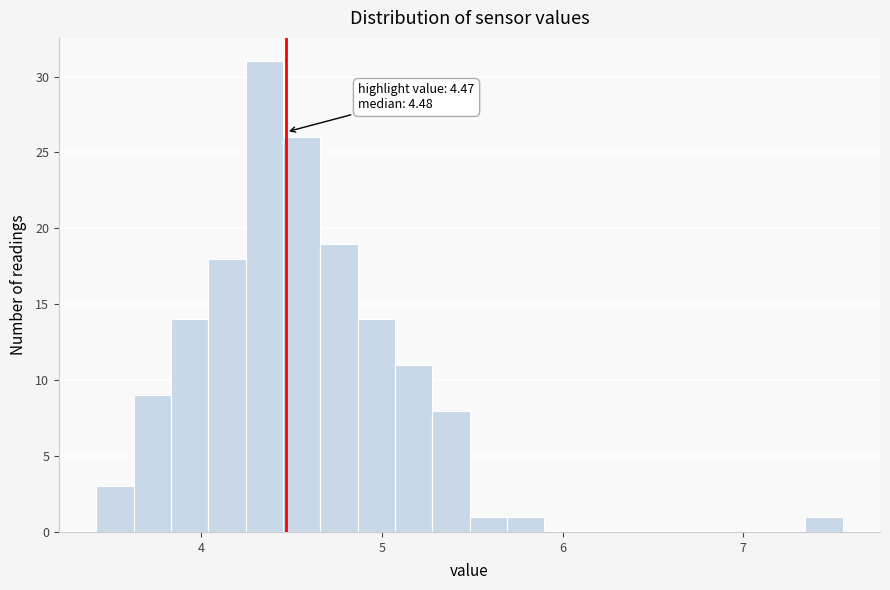

Around what value on the x-axis is the tallest bar? Give the approximate position of its centre, as read against the axis.

4.3